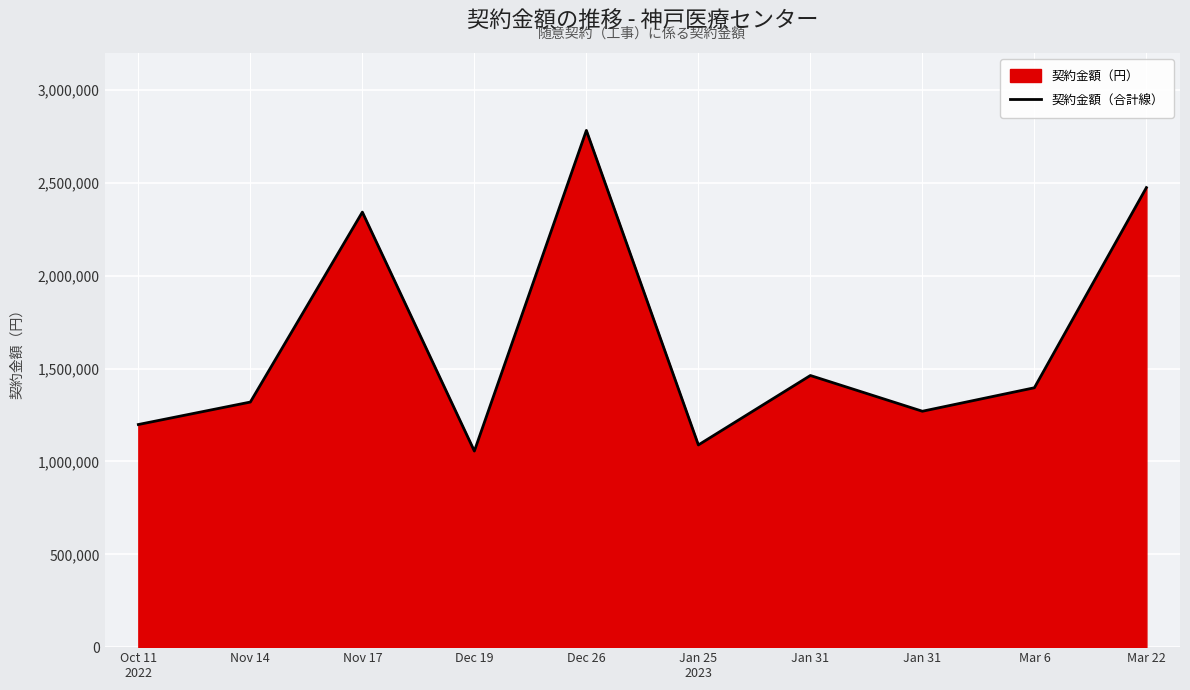

Reading left to right, what are all the values shown in this chart?

Oct 11
2022=1199000	Nov 14=1320000	Nov 17=2343000	Dec 19=1056000	Dec 26=2783000	Jan 25
2023=1089000	Jan 31=1463000	Jan 31=1270500	Mar 6=1397000	Mar 22=2475000